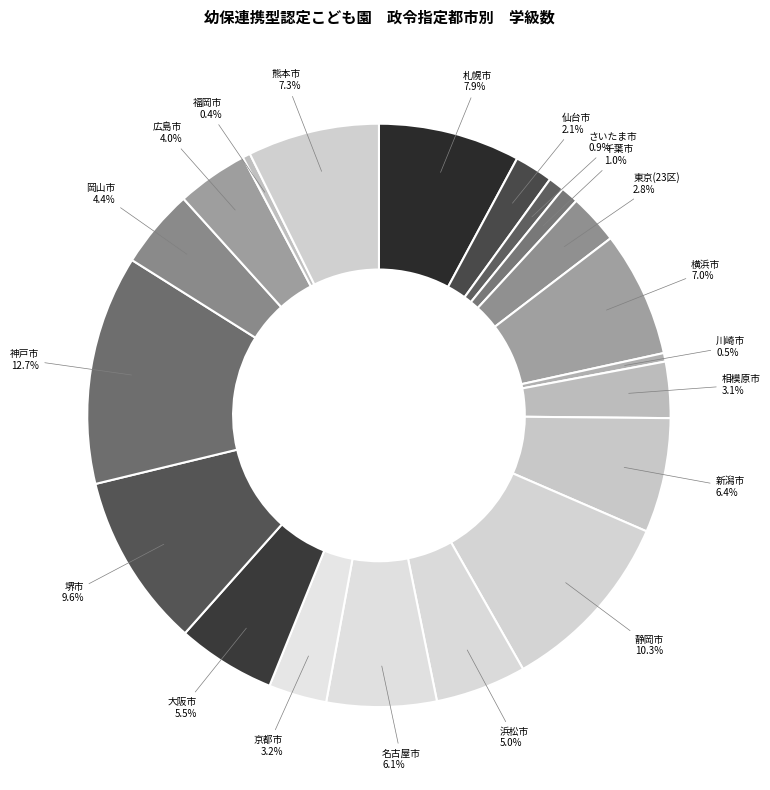

Which category has the biggest portion of the pie?

神戸市